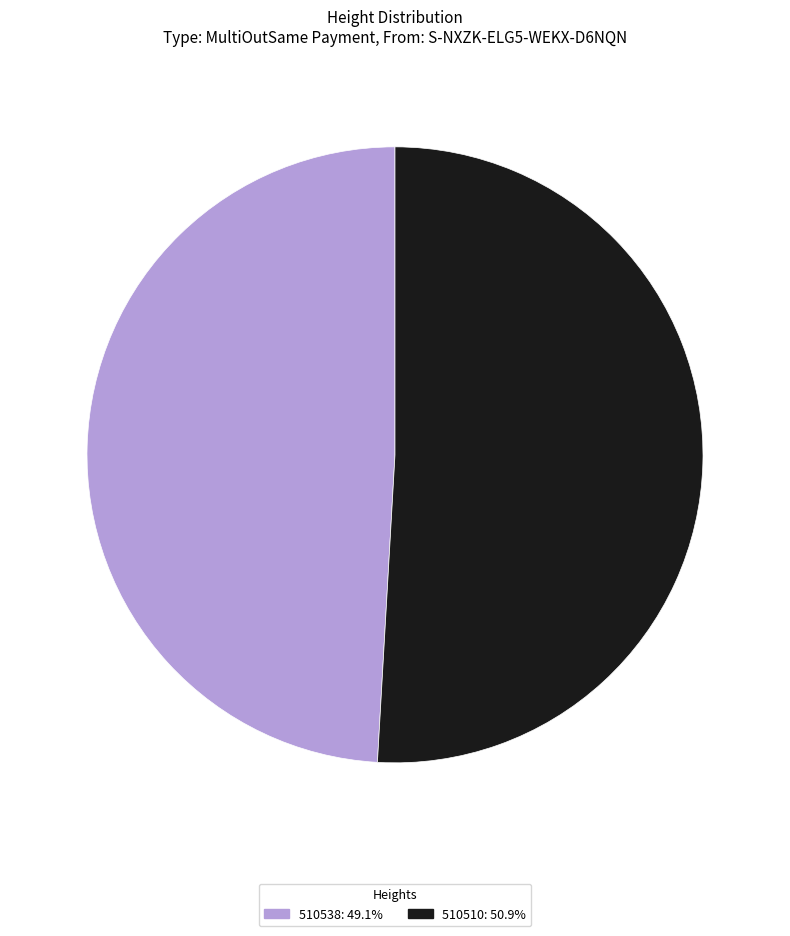

How many segments does this pie chart have?

2